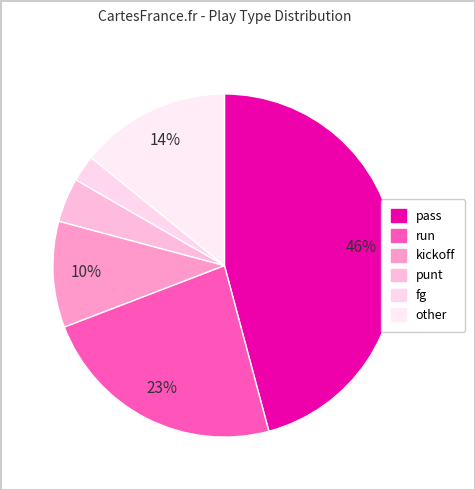

Combined, do punt and other account for over 50%?

No